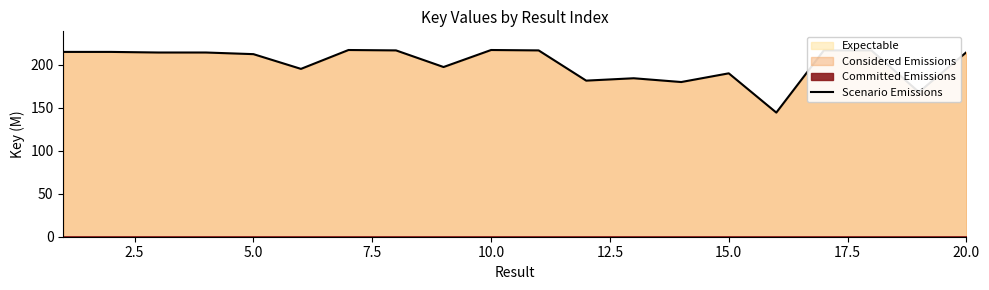

The value at 15.0 is 110.6. True or false?

False